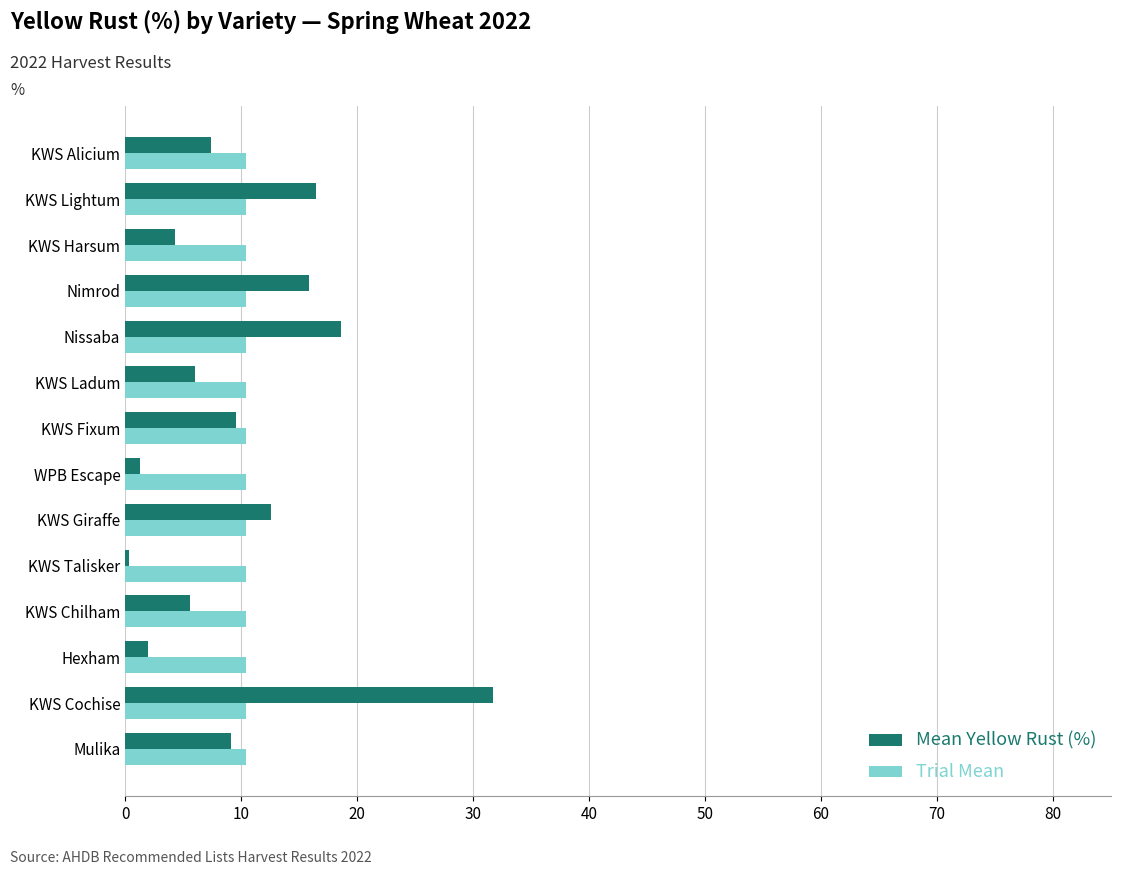

Which label corresponds to the smallest value in the chart?

KWS Talisker